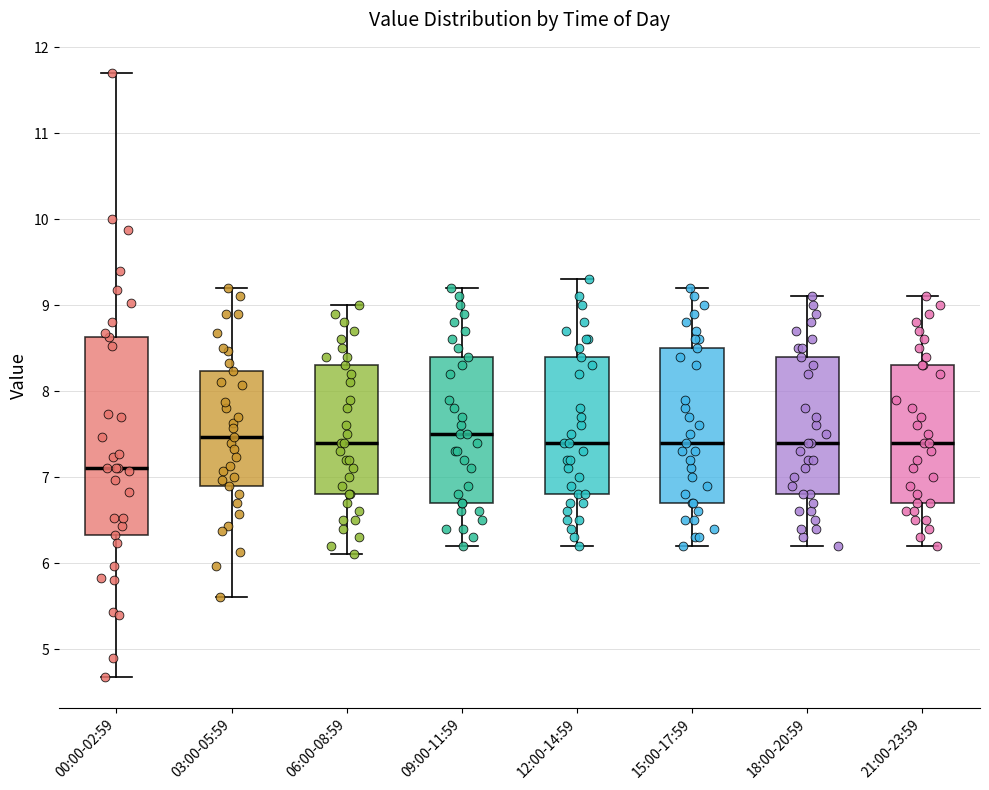

Where does the lower whisker of the box for 03:00-05:59 end on the y-axis? The values are not printed on the chart, so give them approximately, as read against the axis.

5.6